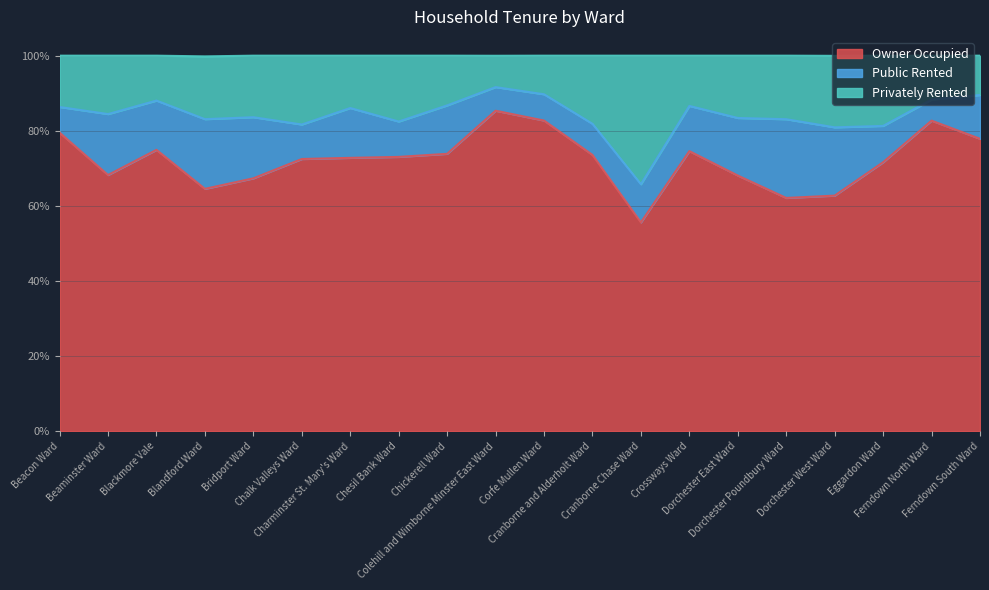

At which label does Owner Occupied first exceed 73?

Beacon Ward